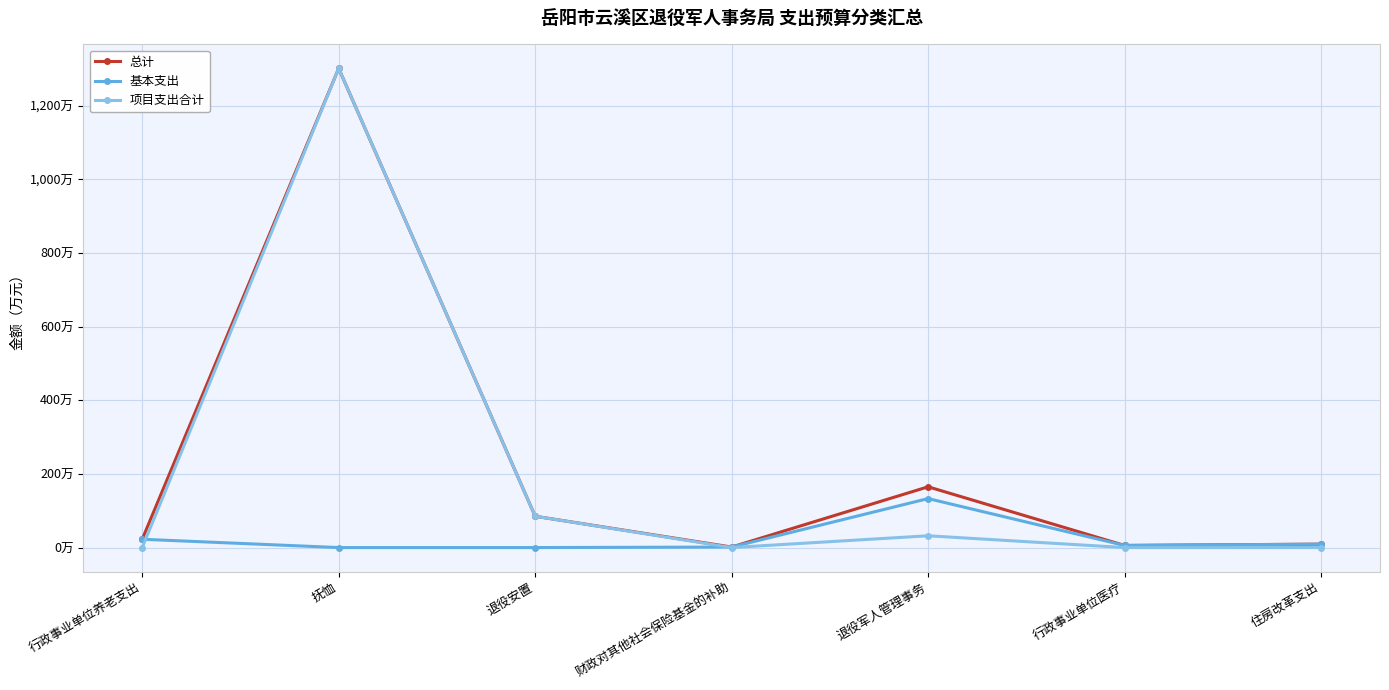

The value of 基本支出 at 退役安置 is -67.0. True or false?

False